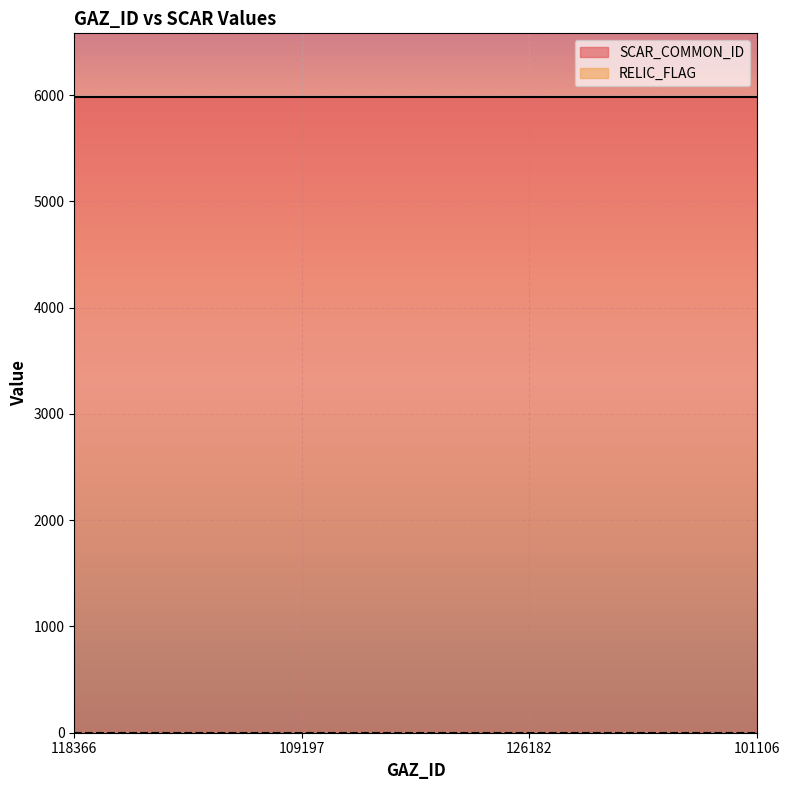

Which label corresponds to the smallest value in the chart?

118366